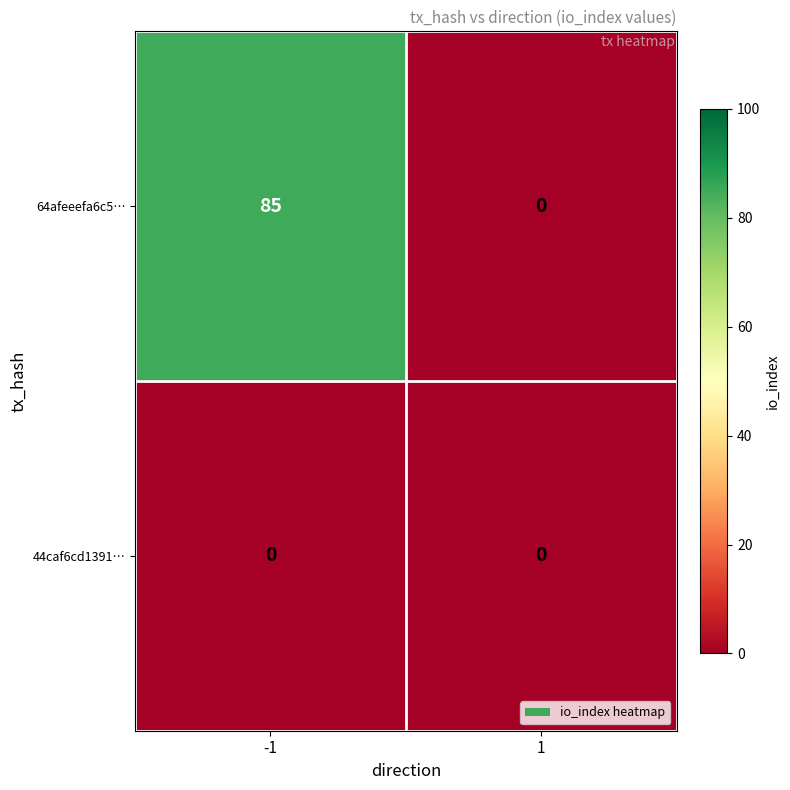

True or false: 64afeeefa6c5… has a value of 59 at -1.

False